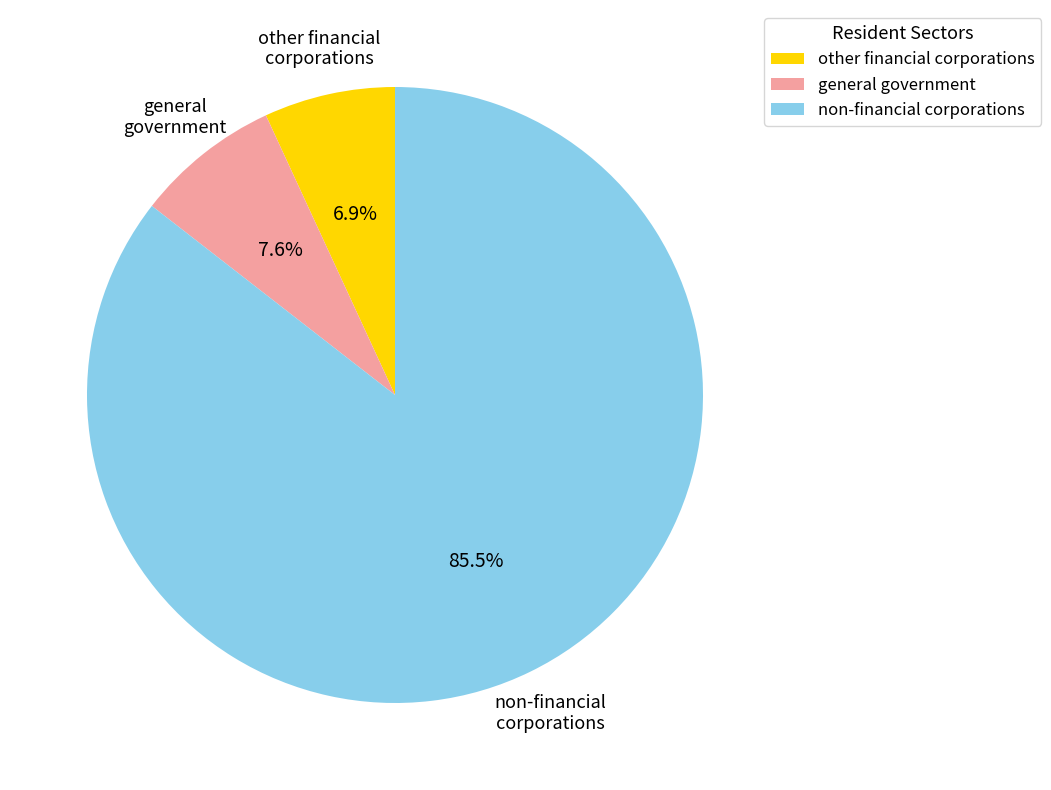

Which category has the smallest portion of the pie?

other financial corporations